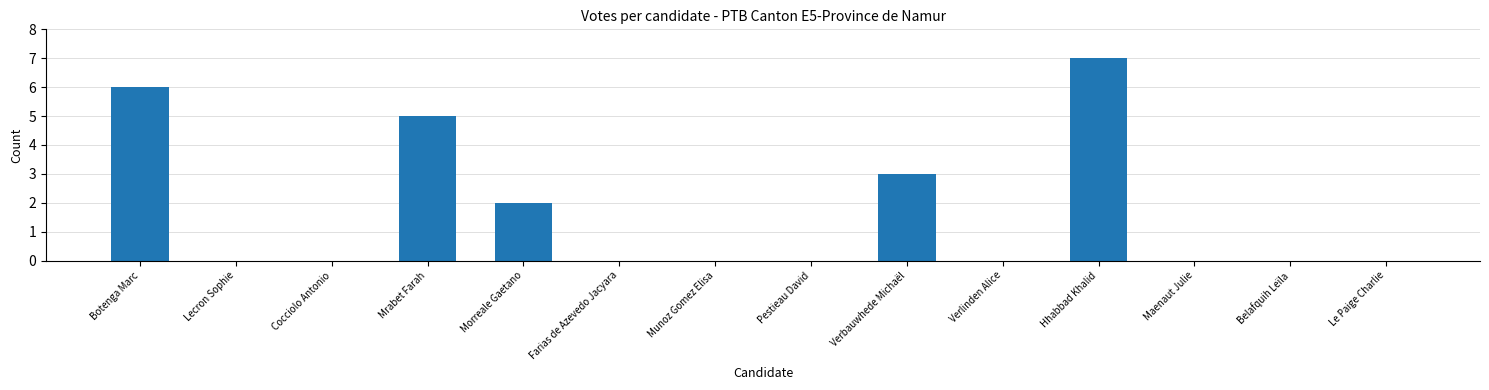

Reading left to right, what are all the values shown in this chart?

Botenga Marc=6	Lecron Sophie=0	Cocciolo Antonio=0	Mrabet Farah=5	Morreale Gaetano=2	Farias de Azevedo Jacyara=0	Munoz Gomez Elisa=0	Pestieau David=0	Verbauwhede Michaël=3	Verlinden Alice=0	Hhabbad Khalid=7	Maenaut Julie=0	Belafquih Leïla=0	Le Paige Charlie=0